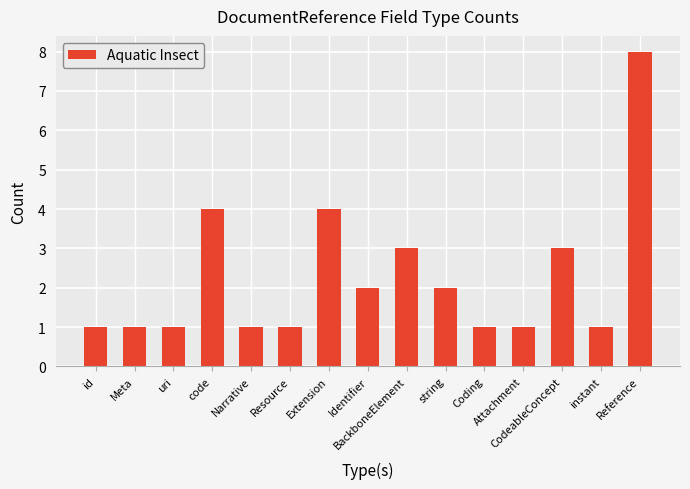

What is the minimum value shown in the chart?

1